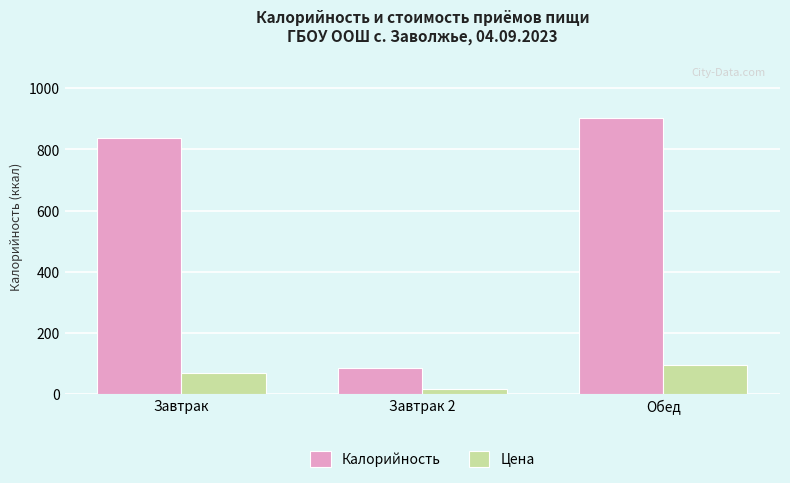

Reading left to right, what are all the values shown in this chart?

Калорийность: 835.9	84.8	901.1
Цена: 67.8	18.0	94.9